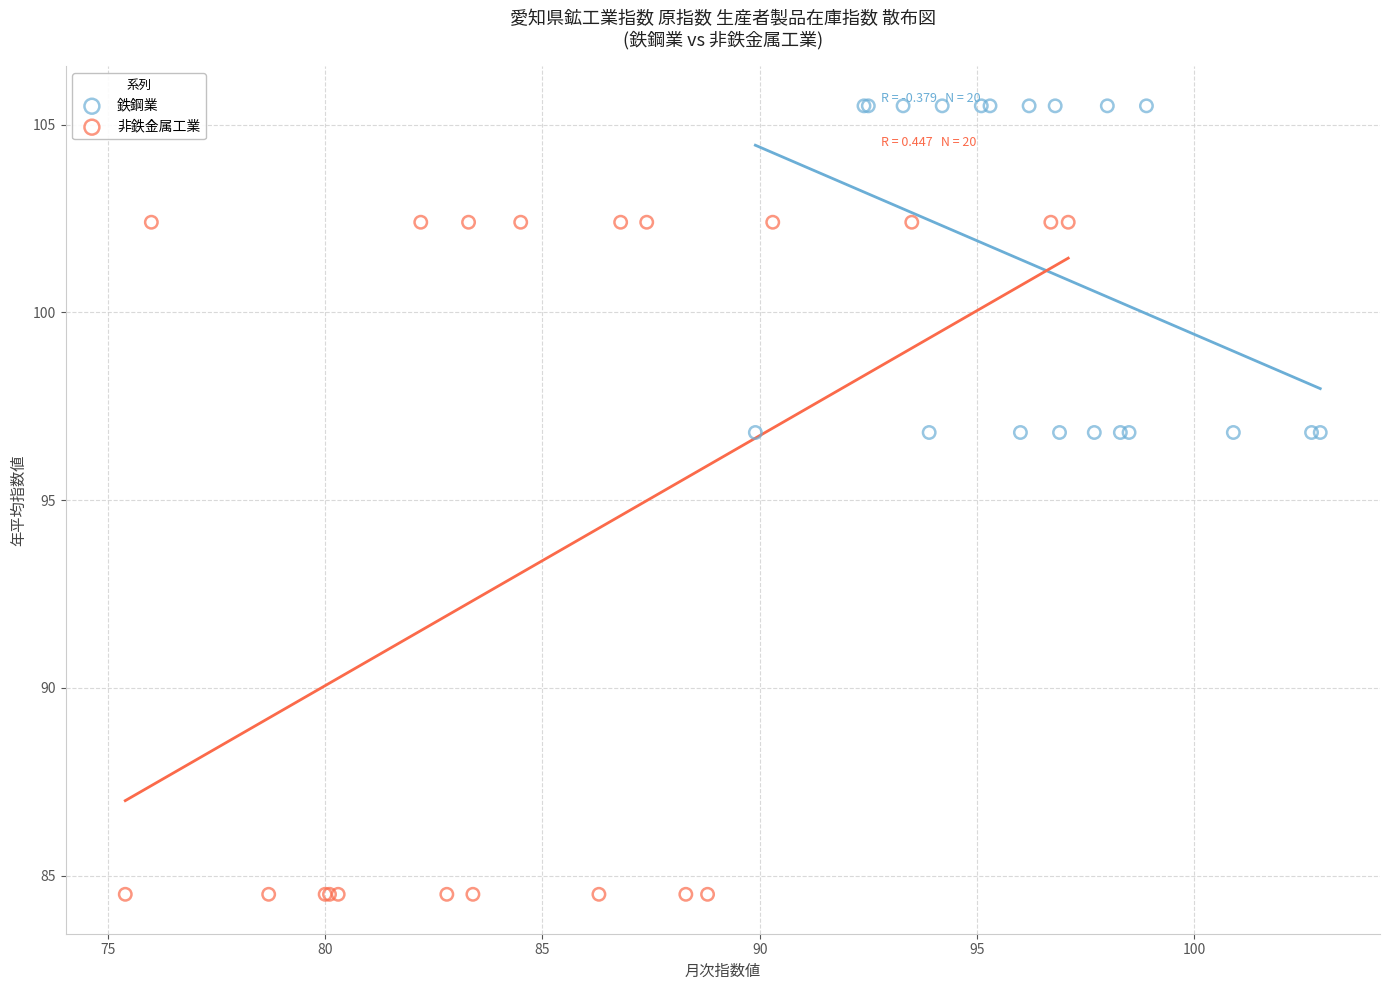

Which series contains the lowest Y value?

非鉄金属工業